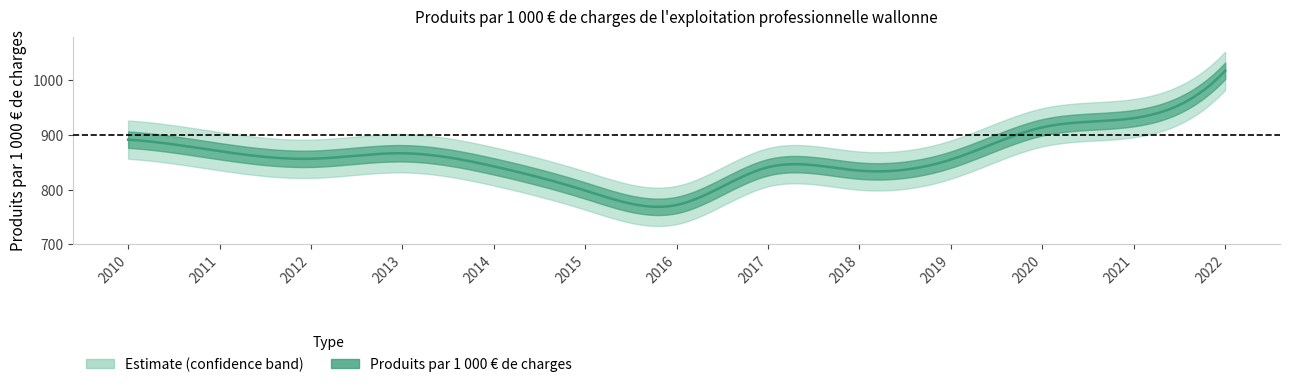

What value does the data have at 2021?

930.9